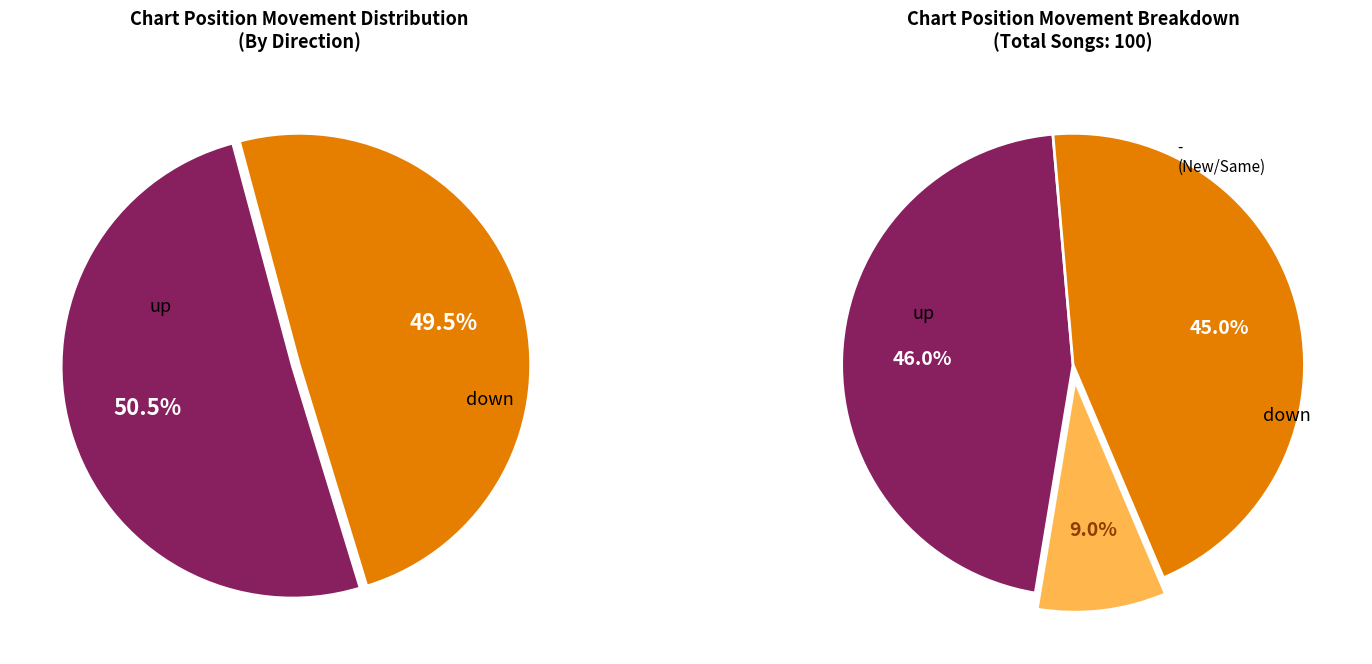

The - slice represents 9% of the pie. True or false?

True